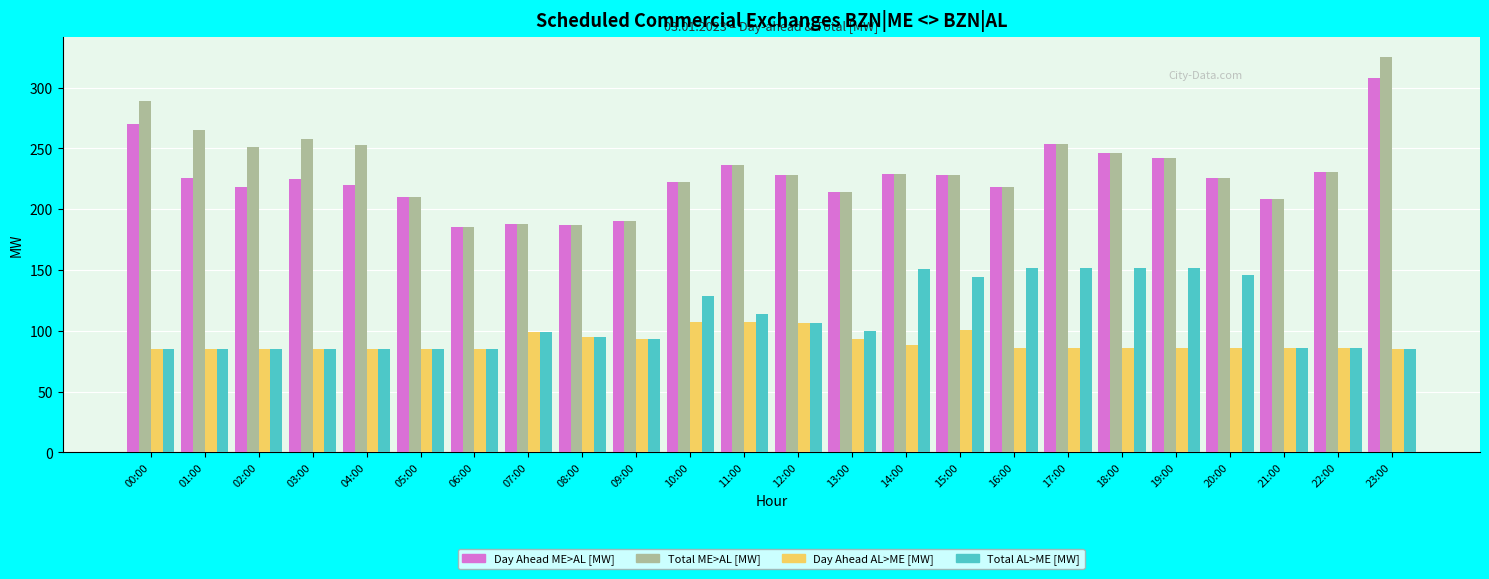

The Day Ahead AL>ME [MW] series shows 54 at 11:00. True or false?

False